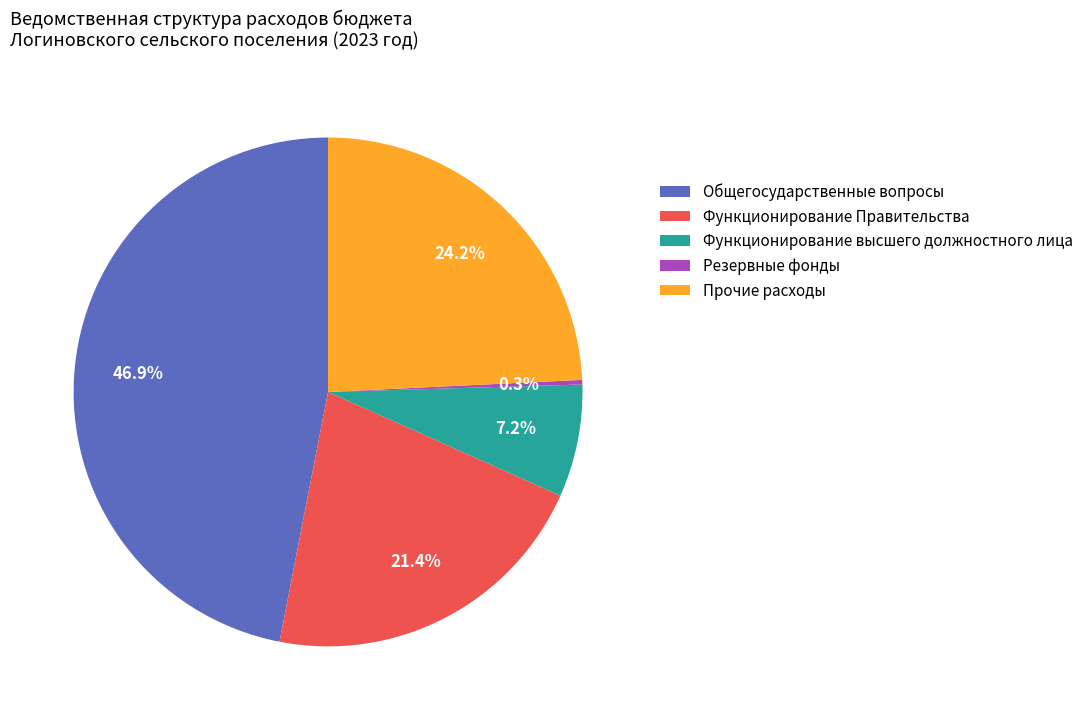

To the nearest percent, what is the average slice percentage?

20%